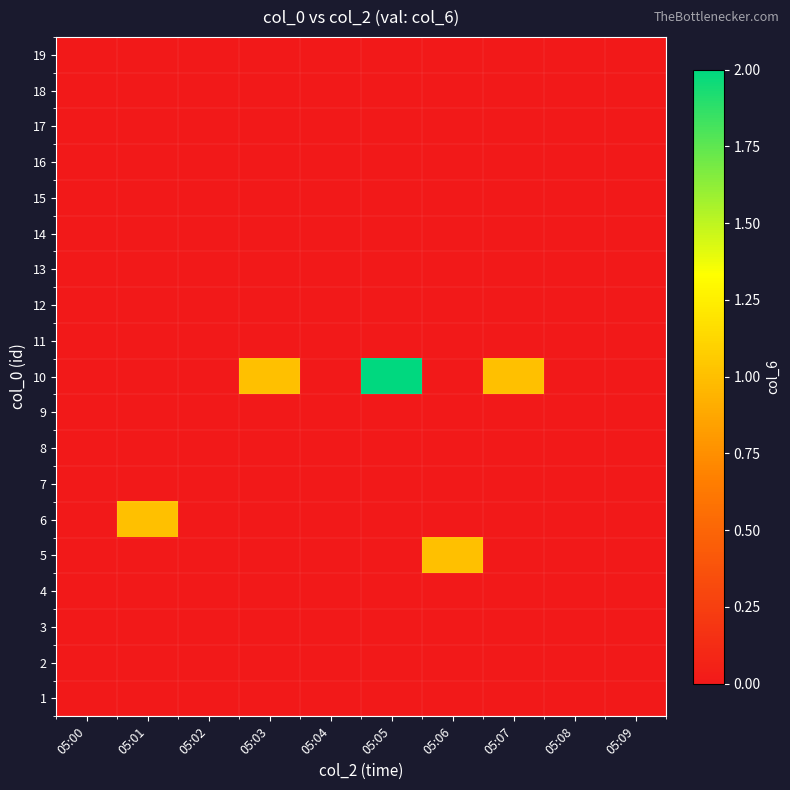

What is the spread (max minus min) of values at 05:06?

1